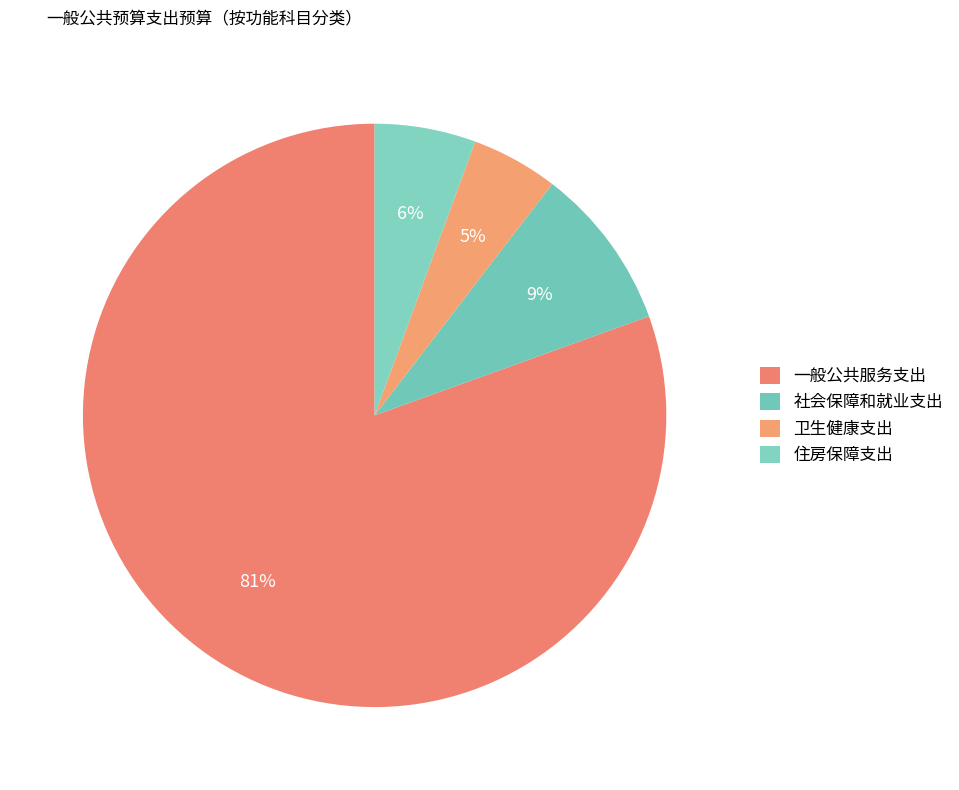

Is it true that 一般公共服务支出 is 81% of the pie?

True